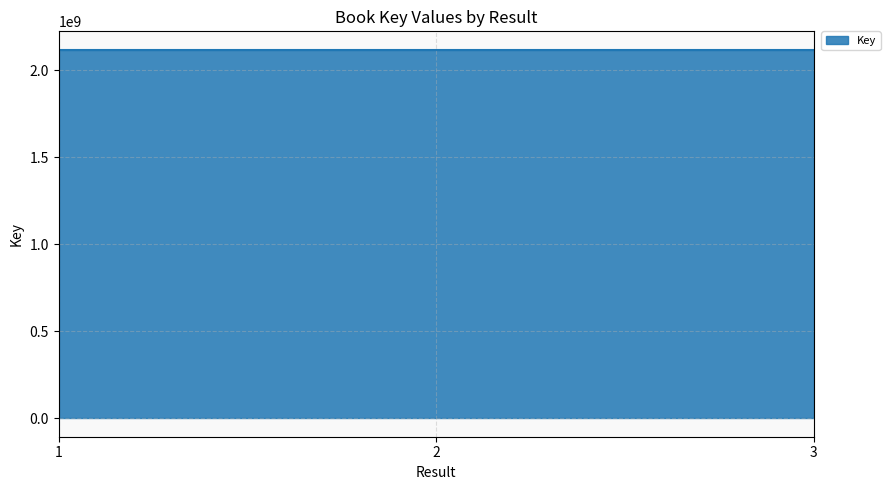

Reading left to right, list all the values displayed in this chart.

1=2117908582	2=2117916551	3=2117922634